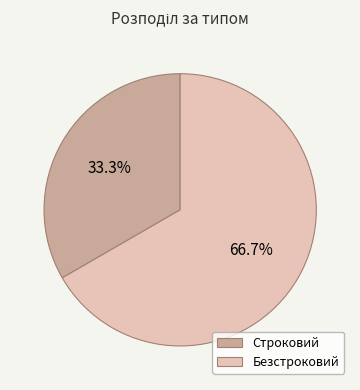

What is the largest slice in the pie chart?

Безстроковий